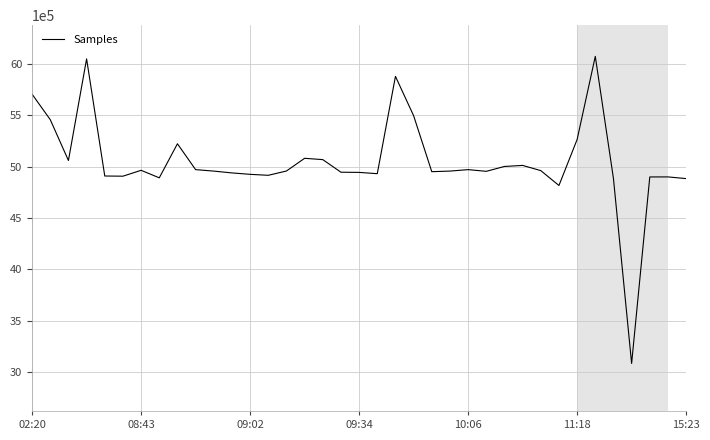

What is the difference between the maximum and minimum values?

2988723